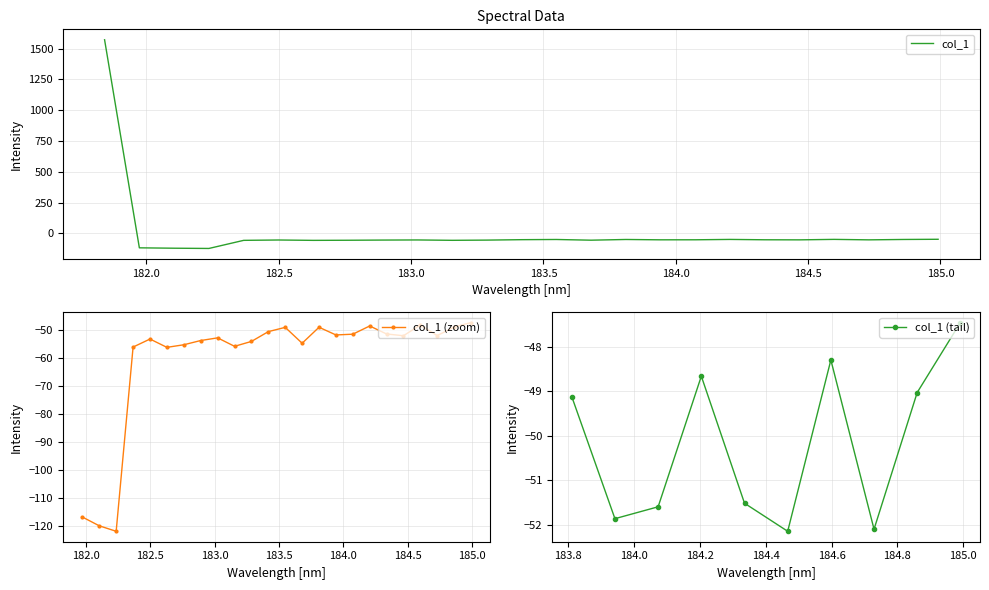

Does the chart have visible grid lines?

Yes